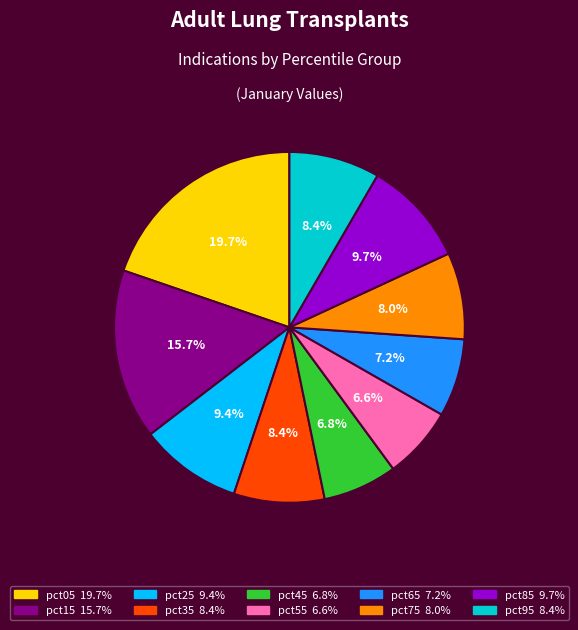

To the nearest percent, what is the difference between the pct25 and pct45 slice percentages?

3%